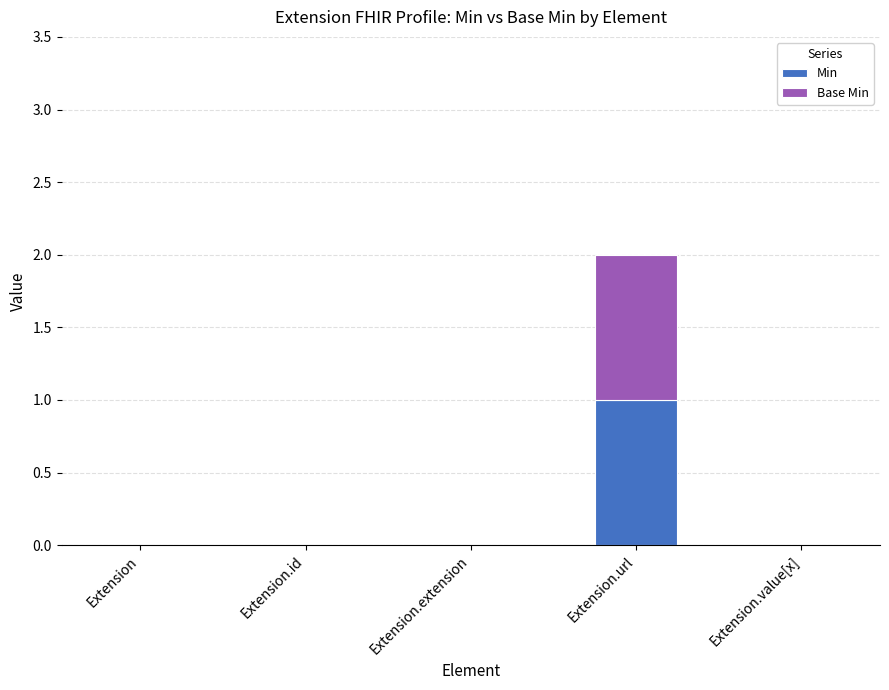

Is it true that Min equals 1 at Extension.url?

True